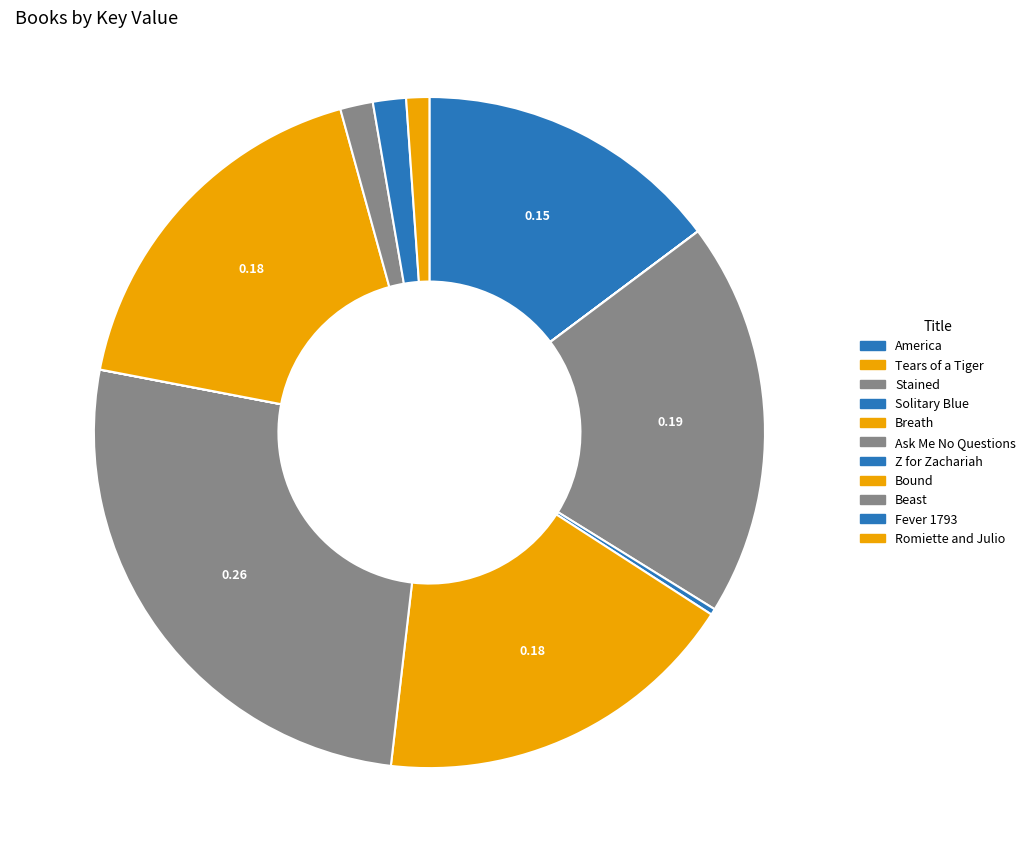

Do Romiette and Julio and Solitary Blue together represent more than half of the pie?

No